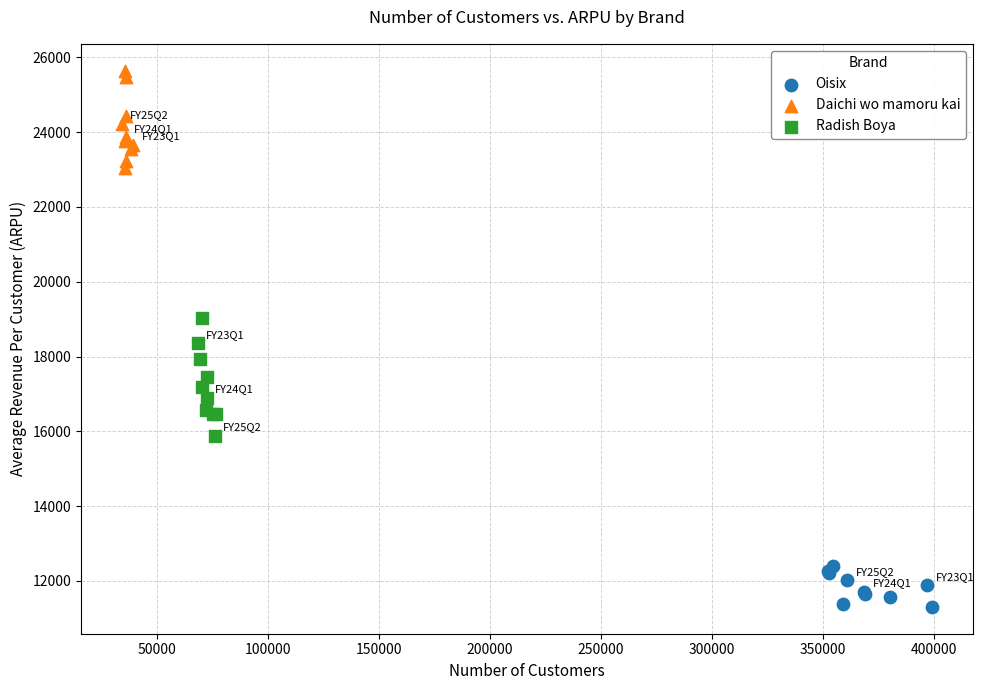

Which series reaches the maximum Y coordinate?

Daichi wo mamoru kai